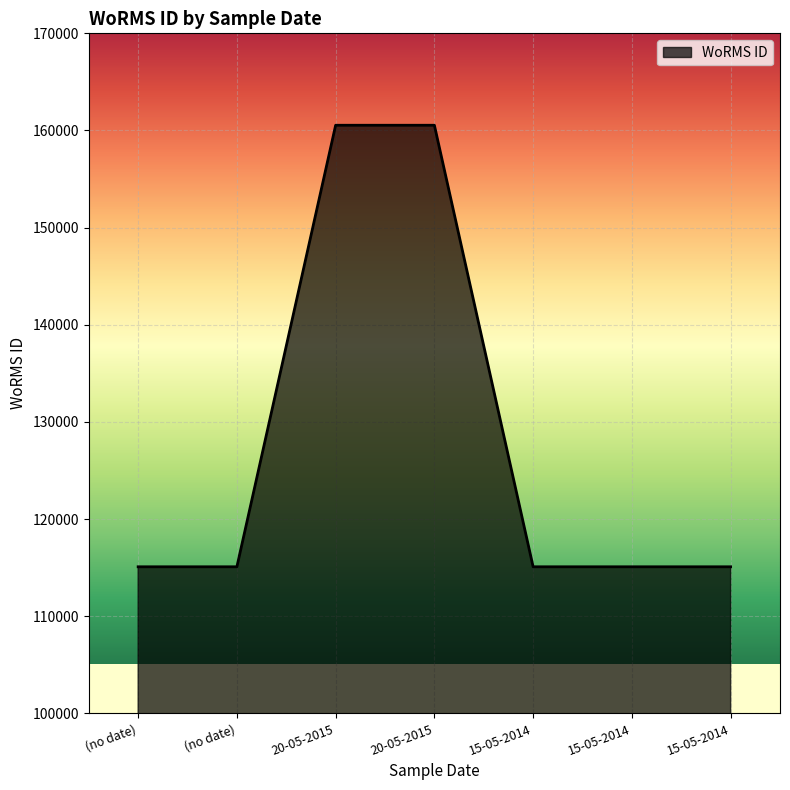

How many lines are shown in the chart?

1